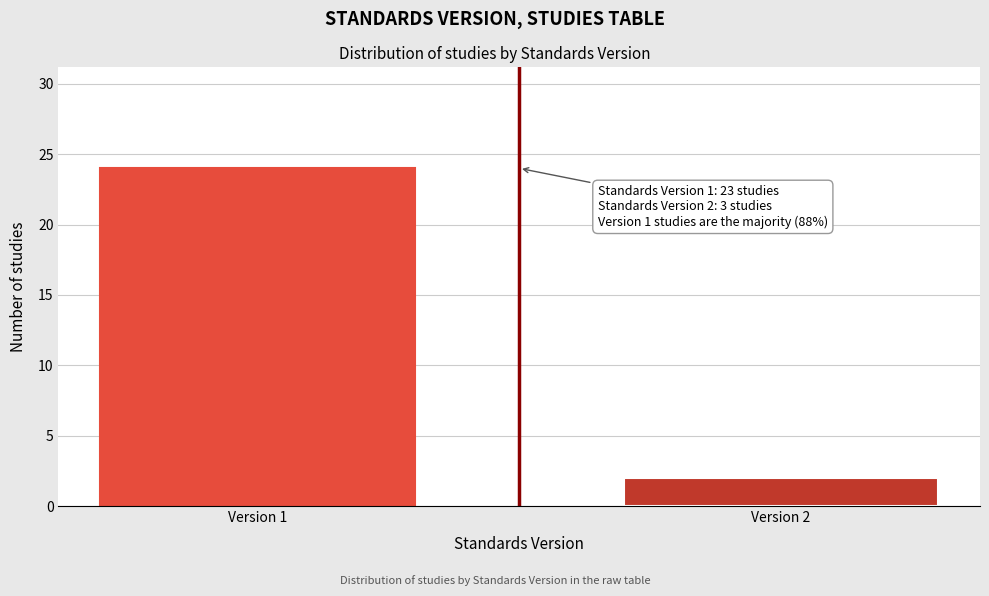

Reading right to left, what are all the values shown in this chart?

2	24